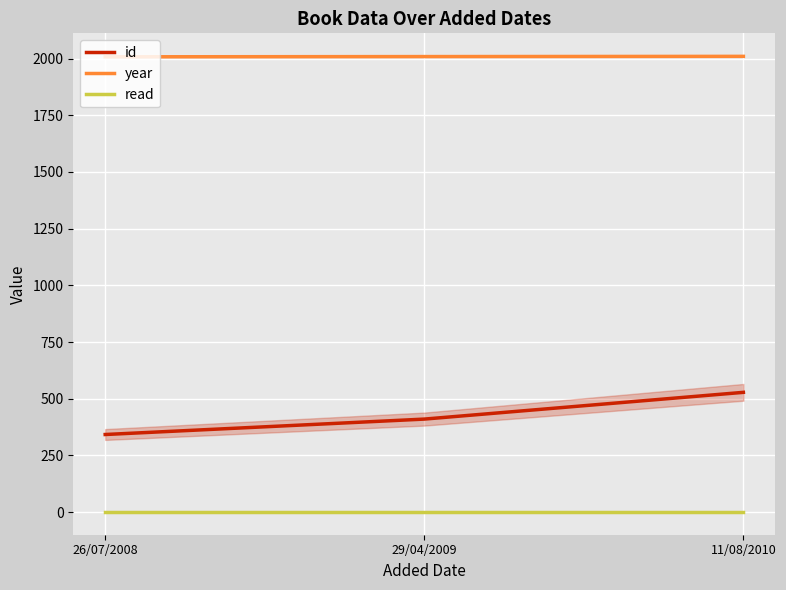

How many lines are shown in the chart?

3